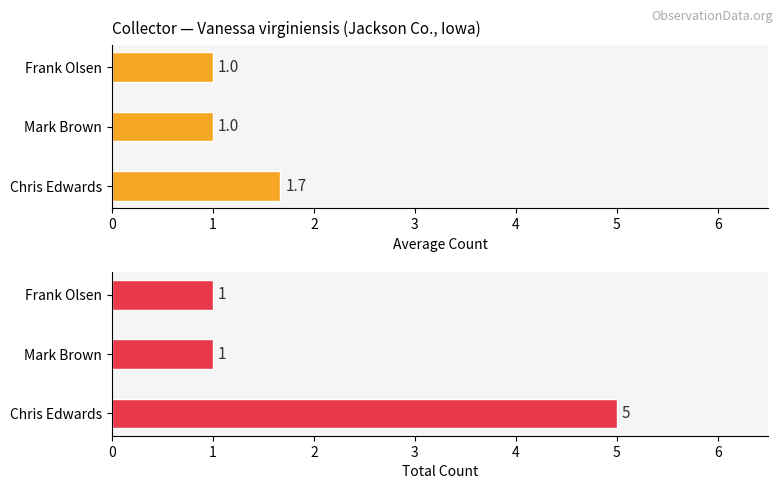

What is the sum of all Total count values?

7.0